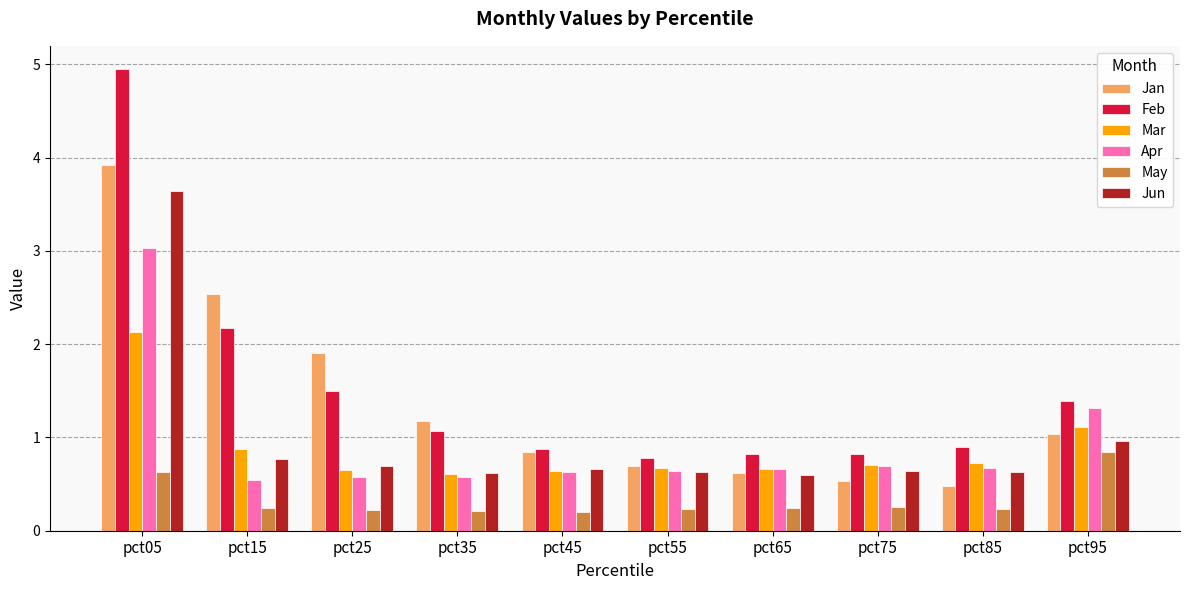

What is the maximum value for Jun?

3.6